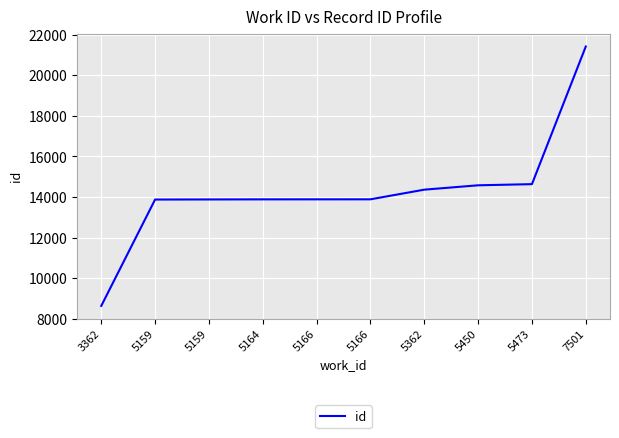

What is the value of the 6th point from the left?

13887